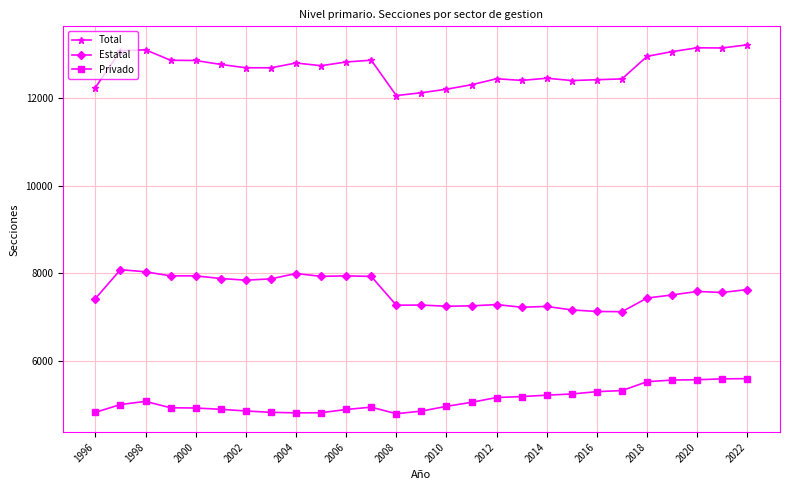

Rank the series by their maximum value, from lowest to highest.

Privado, Estatal, Total